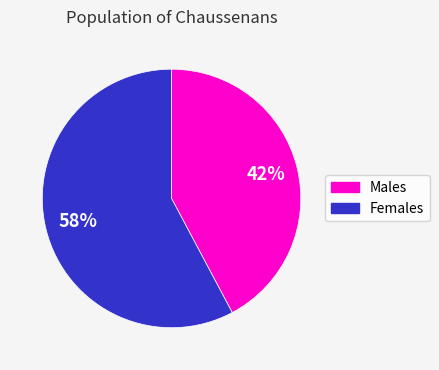

Is there a majority slice in this chart?

Yes